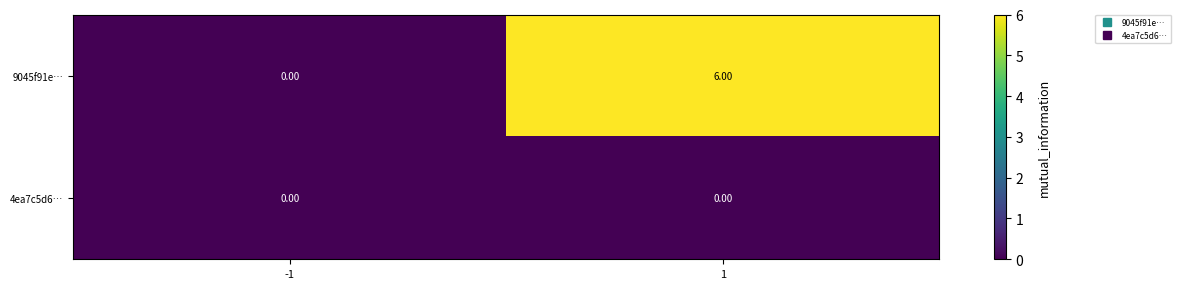

Is the value of 4ea7c5d6… at -1 greater than the value of 9045f91e… at 1?

No